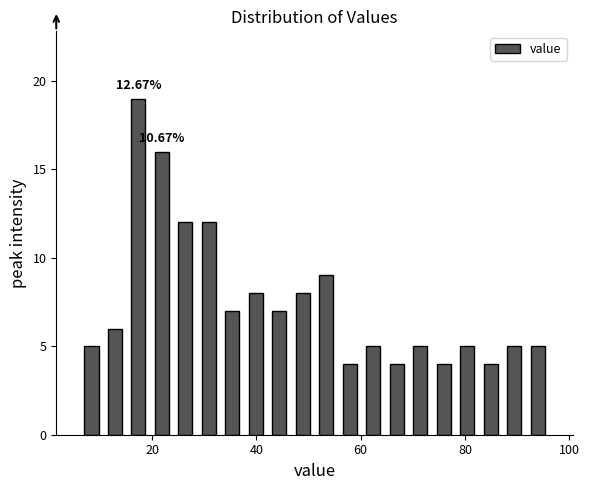

Around what value on the x-axis is the tallest bar? Give the approximate position of its centre, as read against the axis.

18